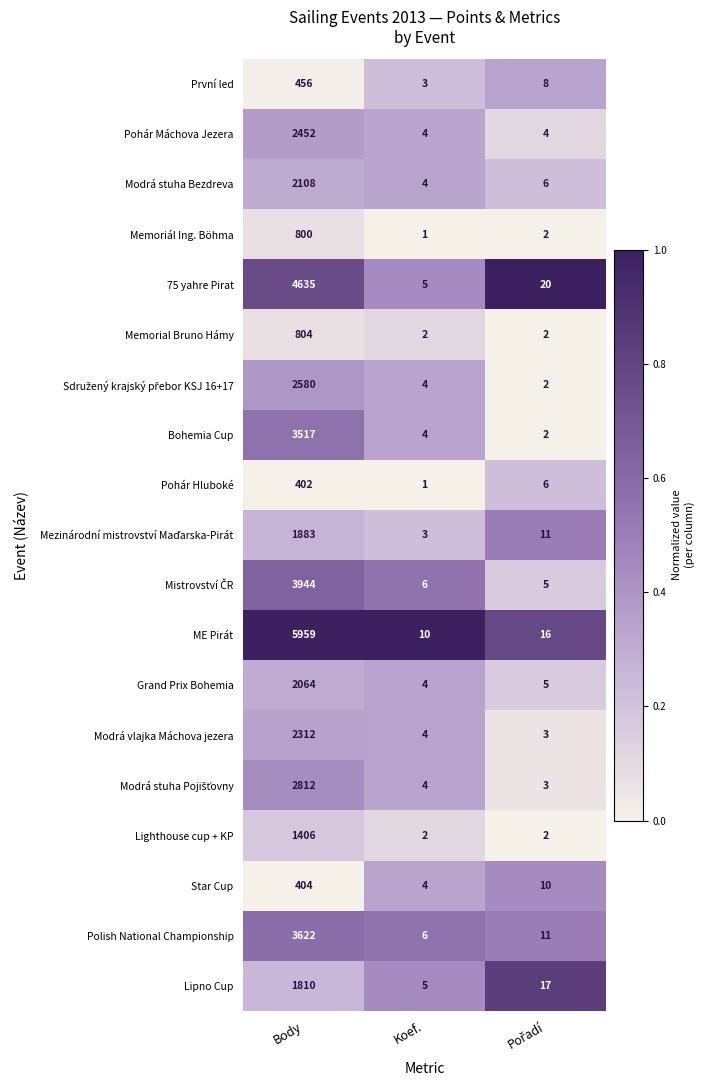

Is it true that Memorial Bruno Hámy equals 804 at Body?

True